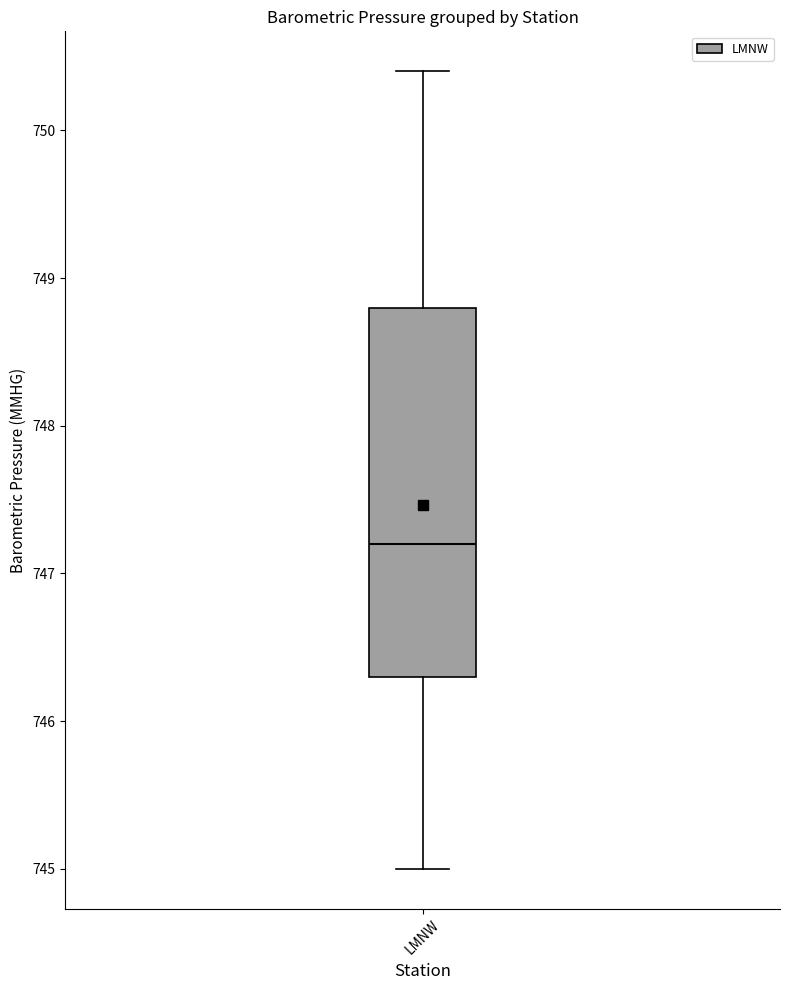

Where is the upper edge of the box for LMNW on the y-axis? The values are not printed on the chart, so give them approximately, as read against the axis.

748.8